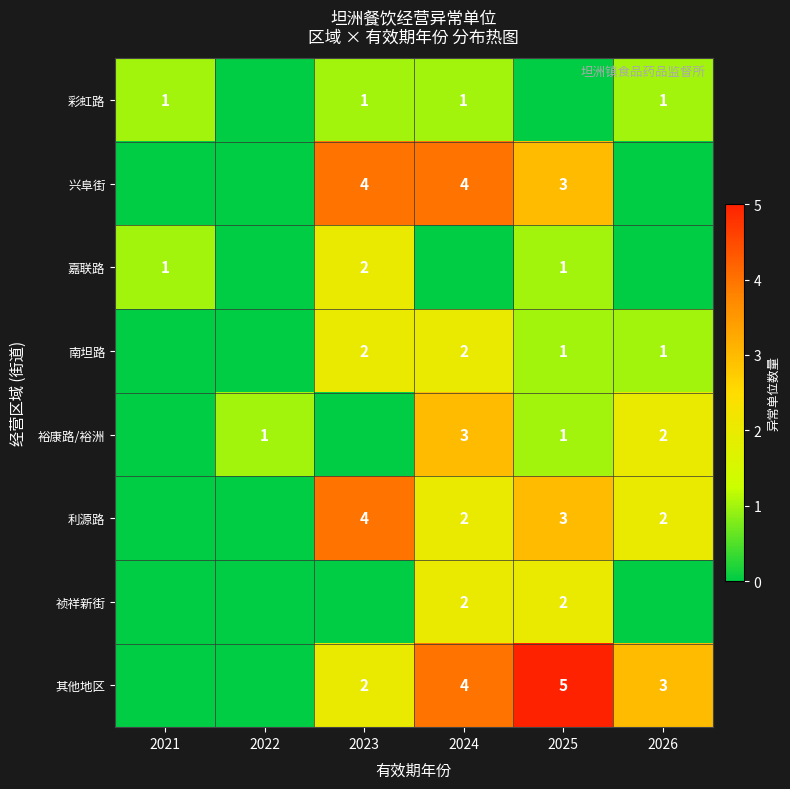

Is the value of 彩虹路 at 2021 greater than the value of 祯祥新街 at 2024?

No